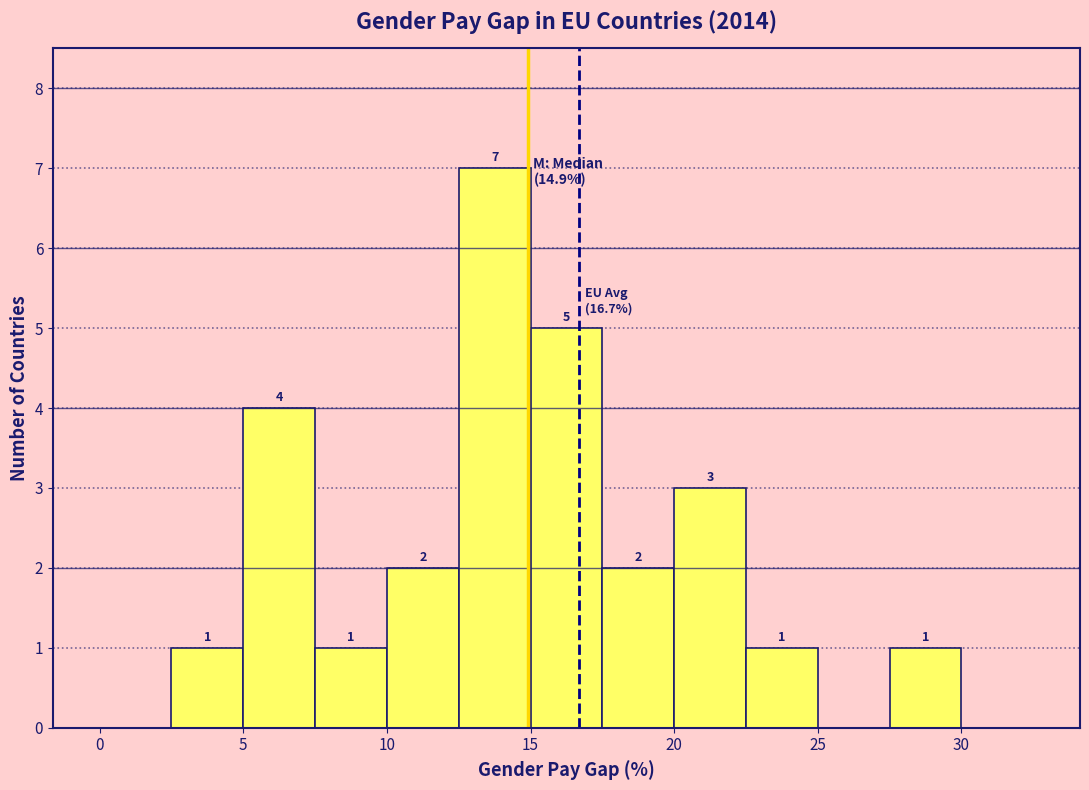

Over which range of the x-axis is the bar tallest?

12.5 to 15.0